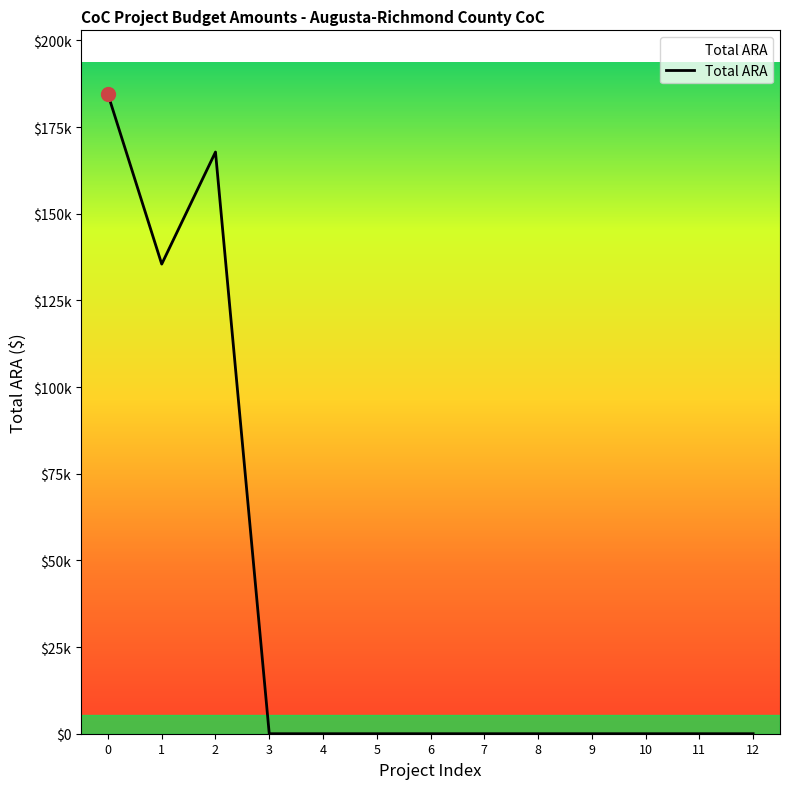

Is this an area chart (filled region under the line)?

Yes